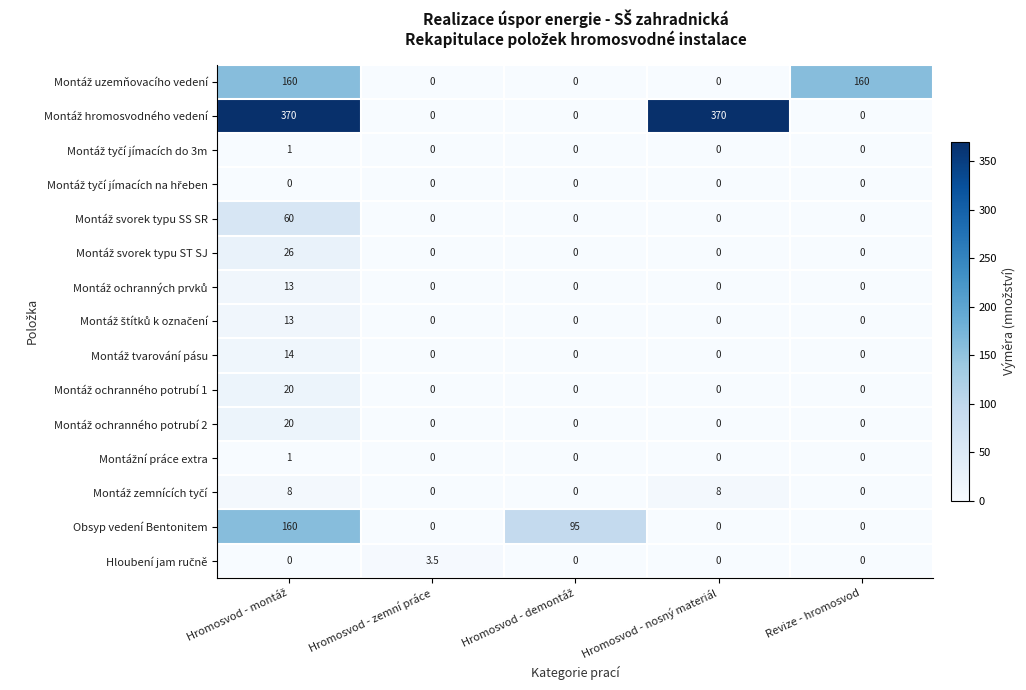

At how many categories does at least one series exceed 366?

2